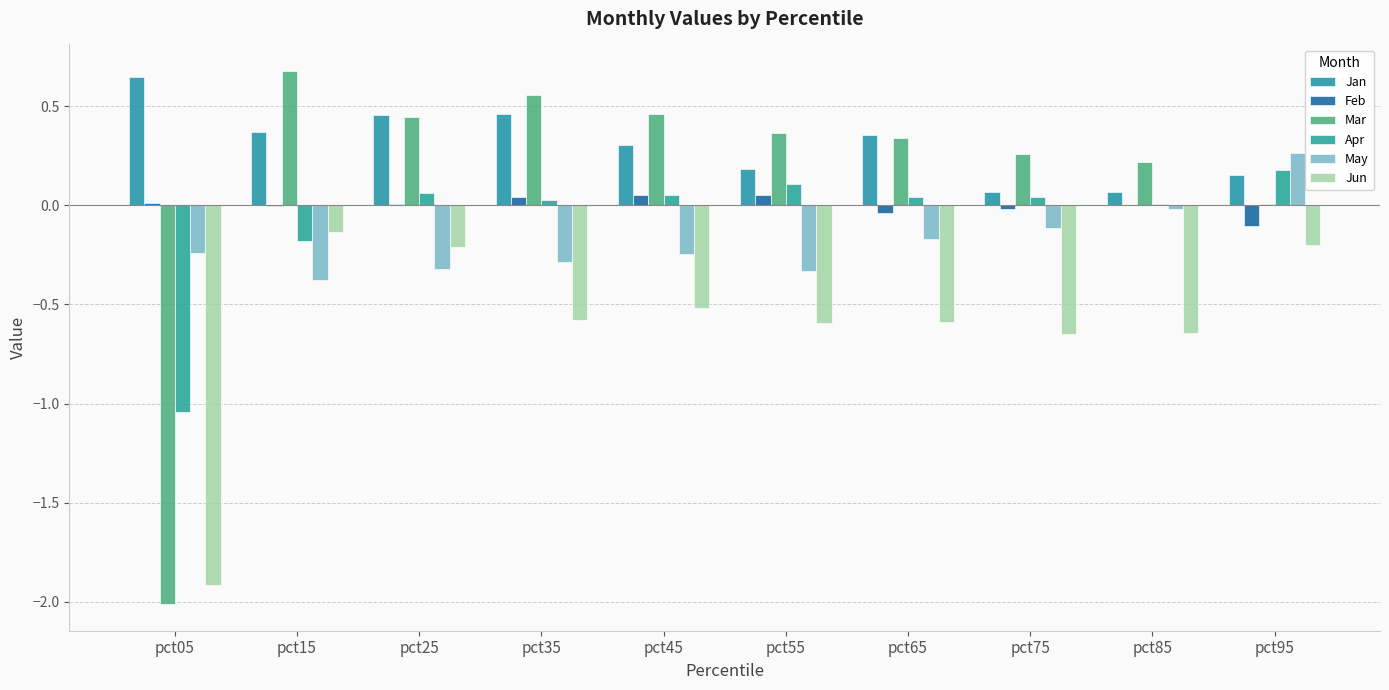

Reading right to left, list all the values displayed in this chart.

Jan: pct95=0.2	pct85=0.1	pct75=0.1	pct65=0.4	pct55=0.2	pct45=0.3	pct35=0.5	pct25=0.5	pct15=0.4	pct05=0.6
Feb: pct95=-0.1	pct85=0.0	pct75=-0.0	pct65=-0.0	pct55=0.1	pct45=0.1	pct35=0.0	pct25=0.0	pct15=-0.0	pct05=0.0
Mar: pct95=0.0	pct85=0.2	pct75=0.3	pct65=0.3	pct55=0.4	pct45=0.5	pct35=0.6	pct25=0.4	pct15=0.7	pct05=-2.0
Apr: pct95=0.2	pct85=0.0	pct75=0.0	pct65=0.0	pct55=0.1	pct45=0.1	pct35=0.0	pct25=0.1	pct15=-0.2	pct05=-1.0
May: pct95=0.3	pct85=-0.0	pct75=-0.1	pct65=-0.2	pct55=-0.3	pct45=-0.2	pct35=-0.3	pct25=-0.3	pct15=-0.4	pct05=-0.2
Jun: pct95=-0.2	pct85=-0.6	pct75=-0.6	pct65=-0.6	pct55=-0.6	pct45=-0.5	pct35=-0.6	pct25=-0.2	pct15=-0.1	pct05=-1.9